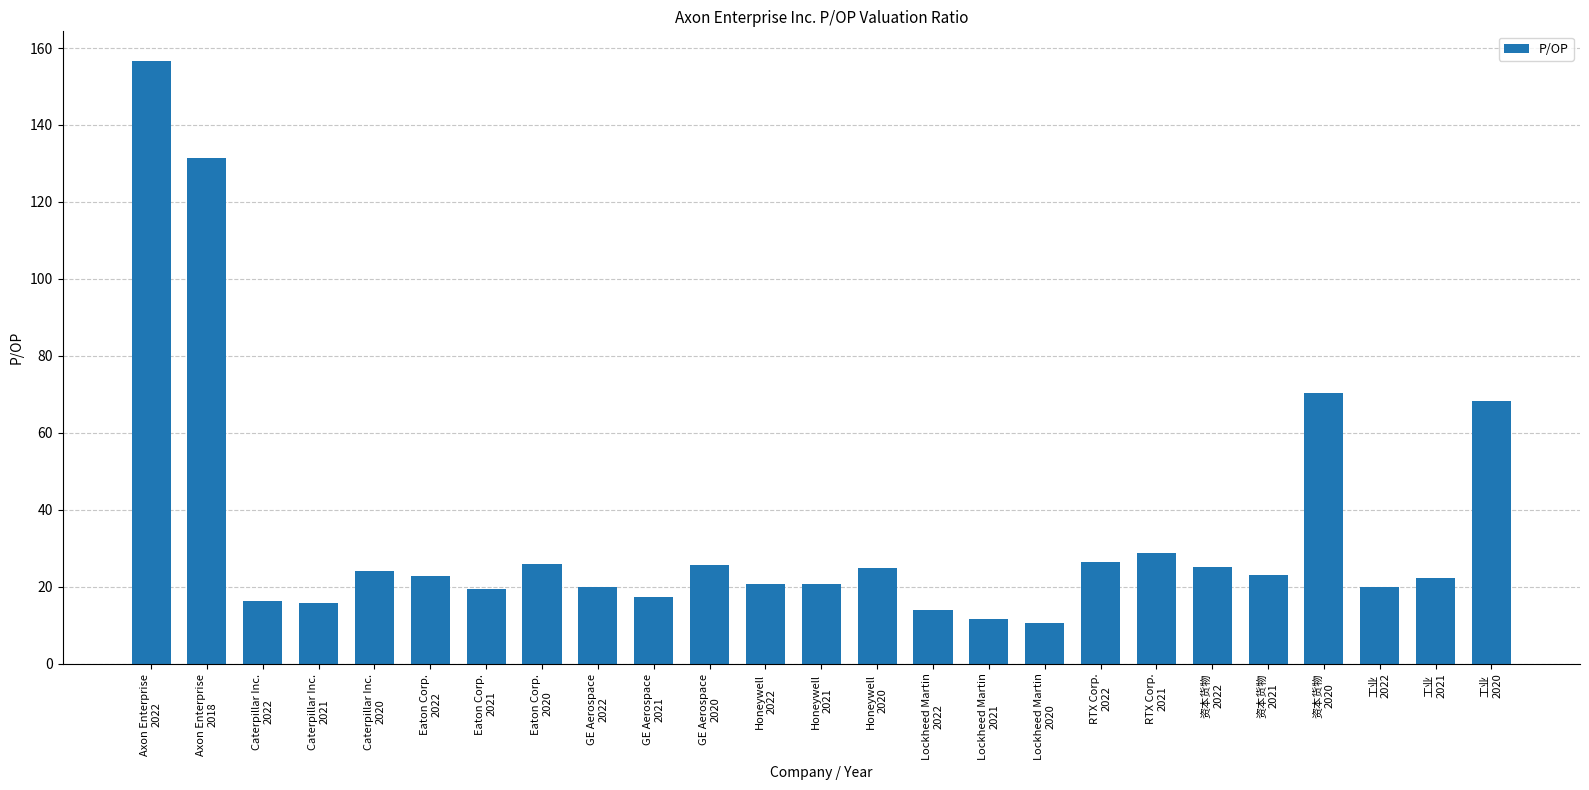

Does the chart contain any negative values?

No